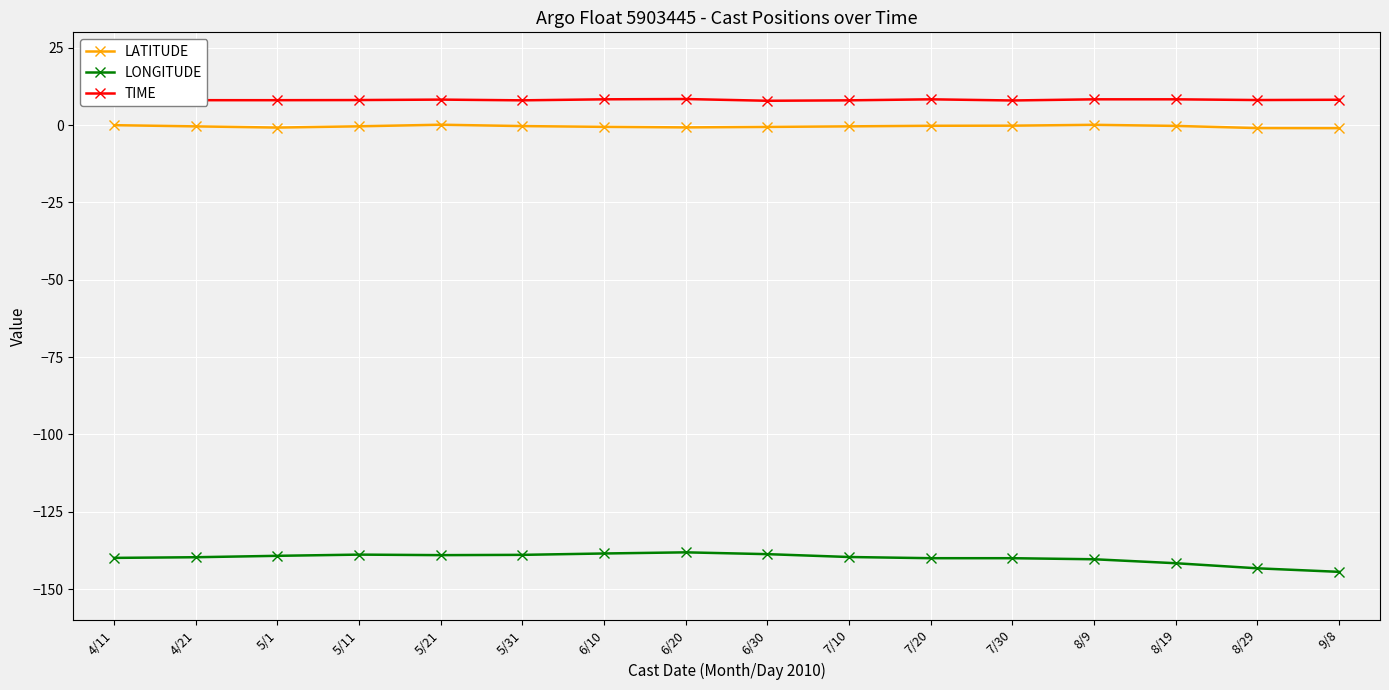

Reading left to right, transcribe all the data shown in this chart.

LATITUDE: -0.0	-0.4	-0.8	-0.4	0.1	-0.3	-0.6	-0.7	-0.6	-0.4	-0.2	-0.2	0.1	-0.3	-1.0	-1.0
LONGITUDE: -139.9	-139.7	-139.2	-138.9	-139.0	-138.9	-138.5	-138.1	-138.7	-139.6	-140.0	-140.0	-140.4	-141.6	-143.3	-144.4
TIME: 21.7	8.1	8.1	8.1	8.2	8.0	8.3	8.4	7.9	8.0	8.3	8.0	8.3	8.3	8.1	8.2